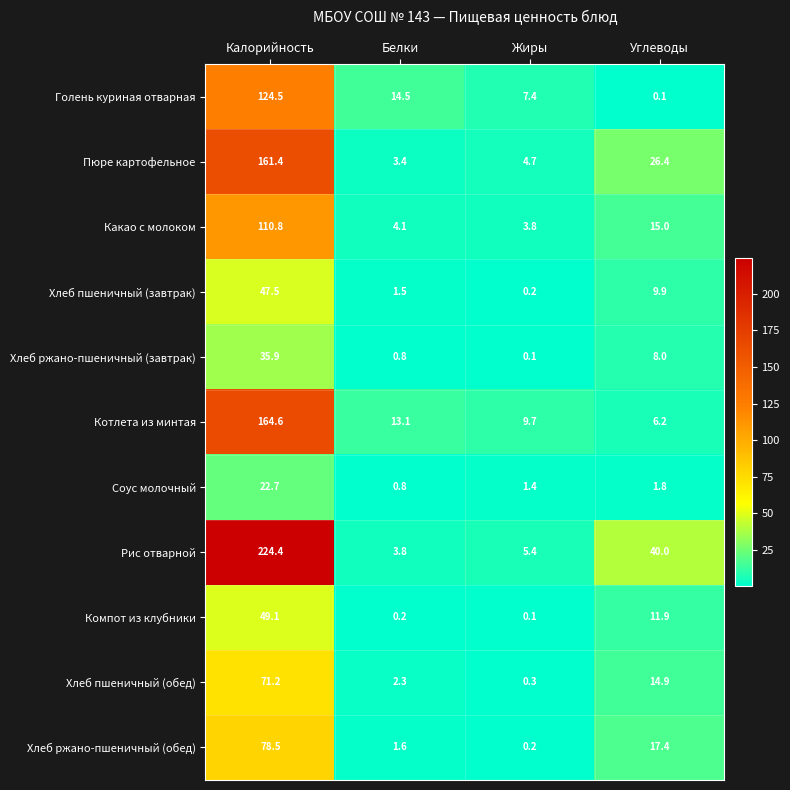

How many data points does each series have?

4